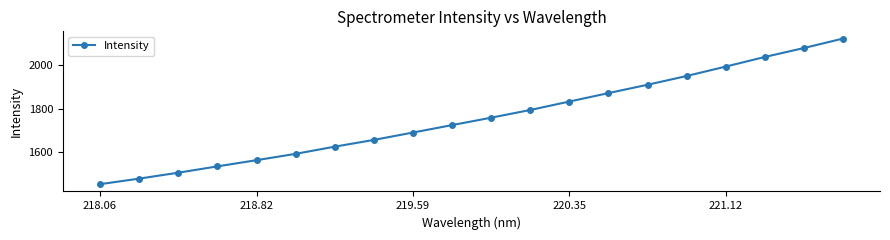

What is the difference between the maximum and minimum values?

670.2